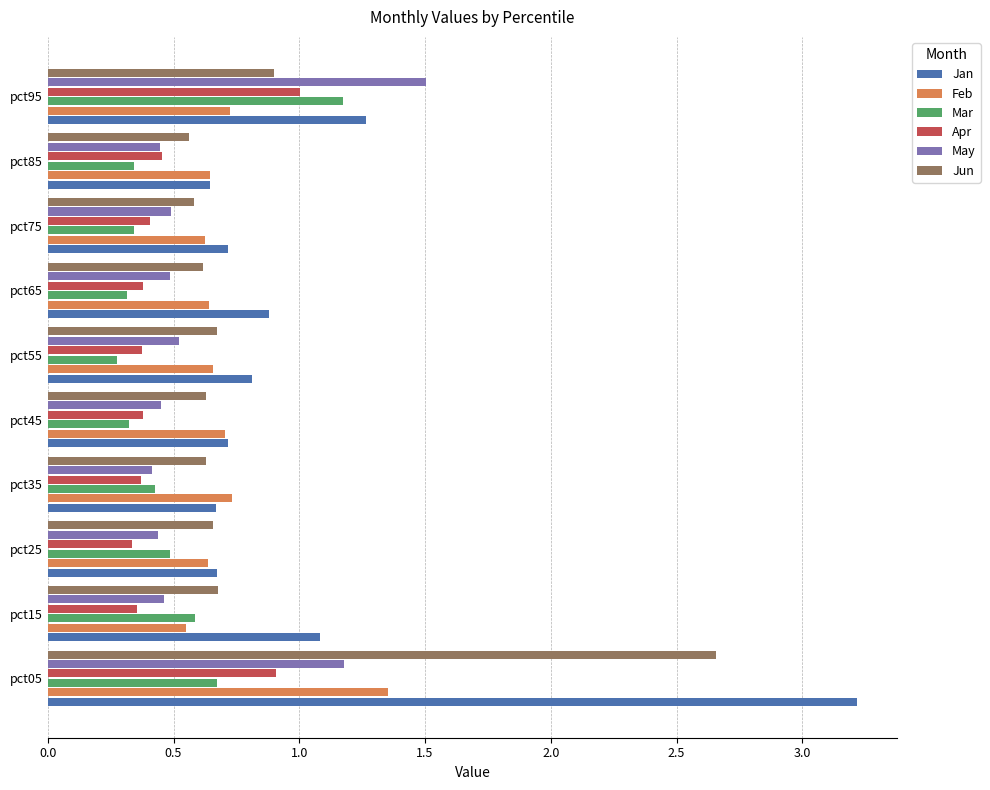

At which category is the sum across all series the highest?

pct05